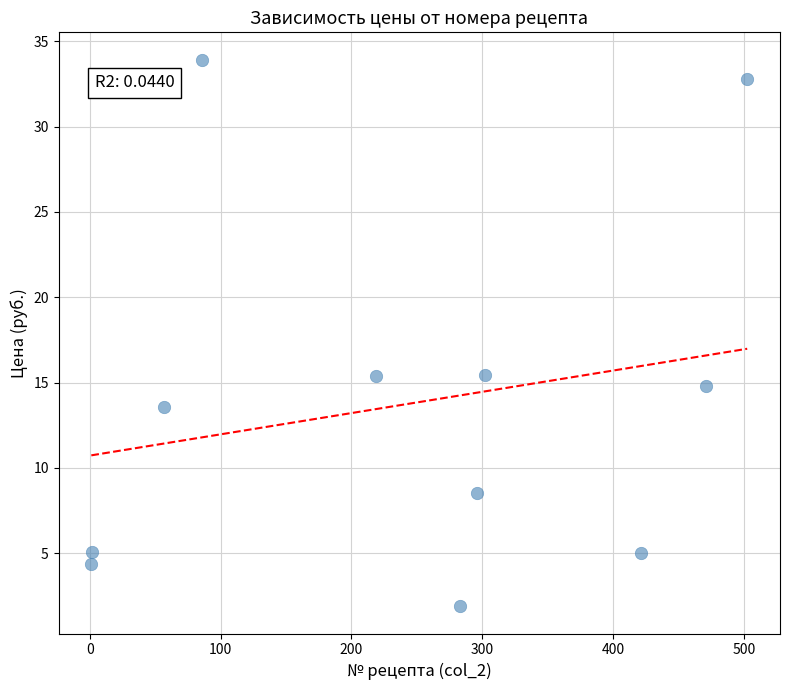

What is the average X value?

239.9